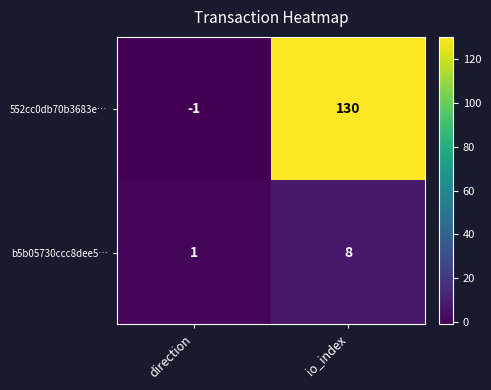

At direction, list the series in order from largest to smallest.

b5b05730ccc8dee5…, 552cc0db70b3683e…